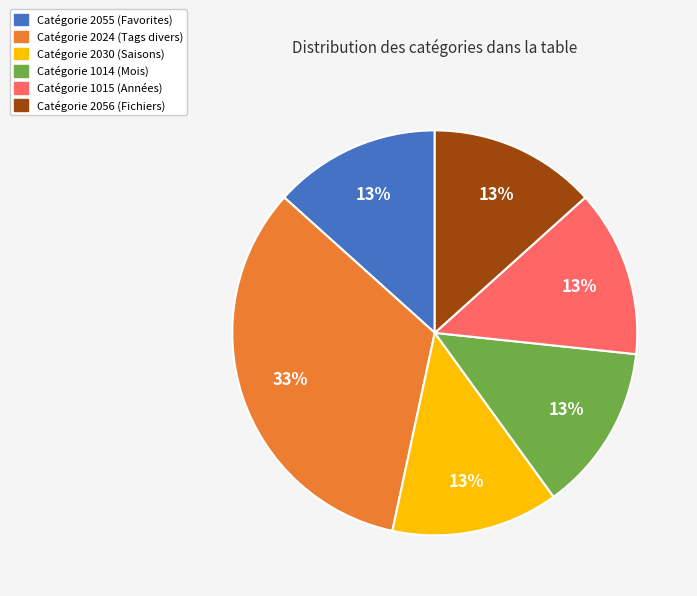

Which slice is the largest?

Catégorie 2024 (Tags divers)